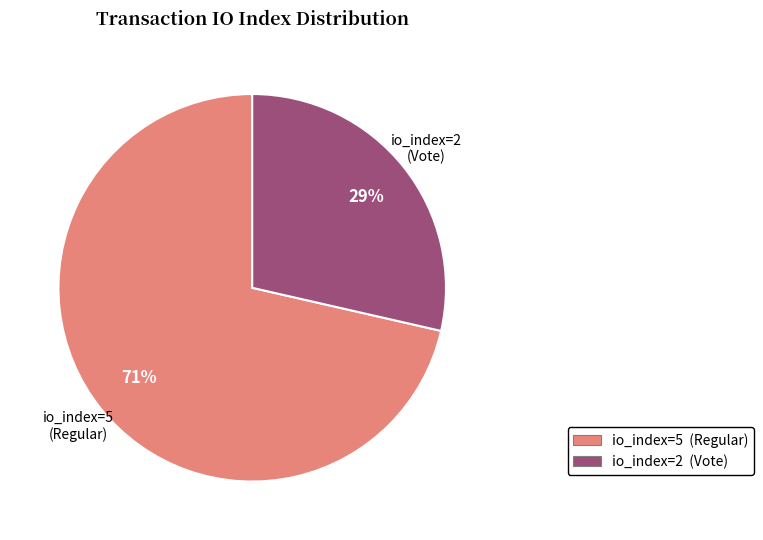

What is the ratio of the value at io_index=2 (Vote) to the value at io_index=5 (Regular)?

0.4